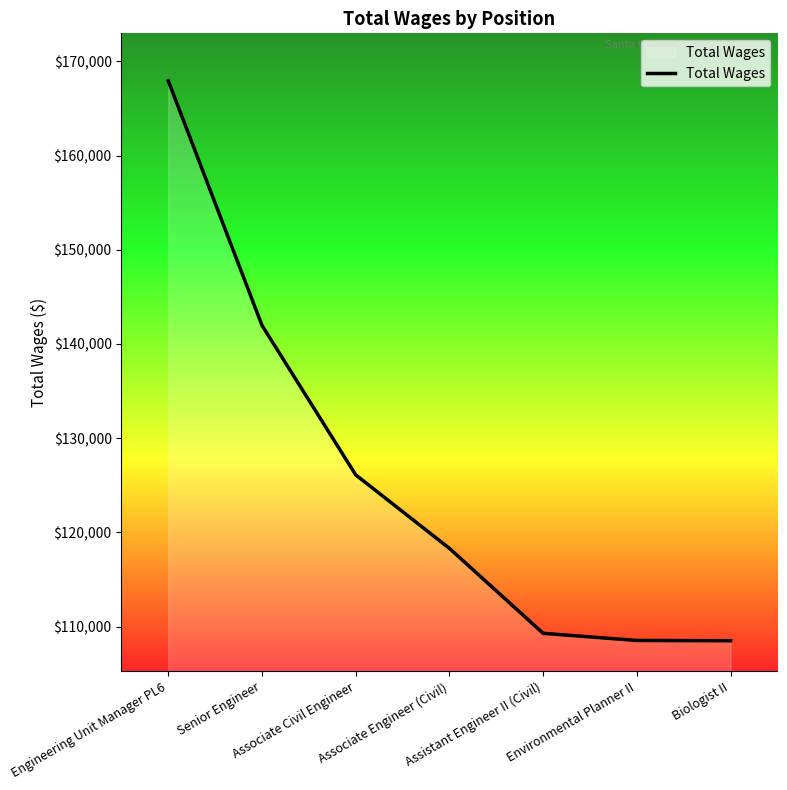

What is the difference between the maximum and minimum values?

59447.5